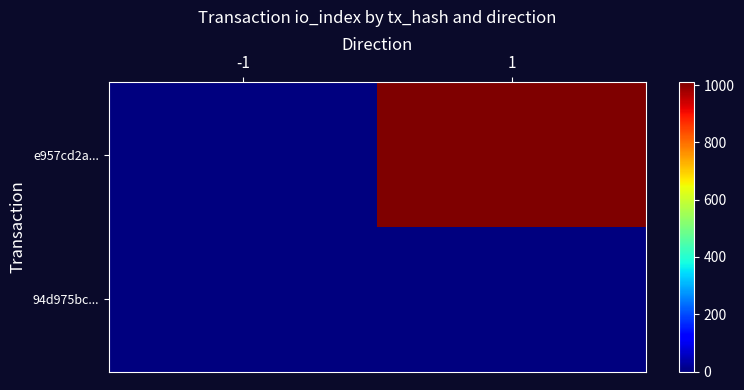

Which has a higher value, 1 or -1?

1